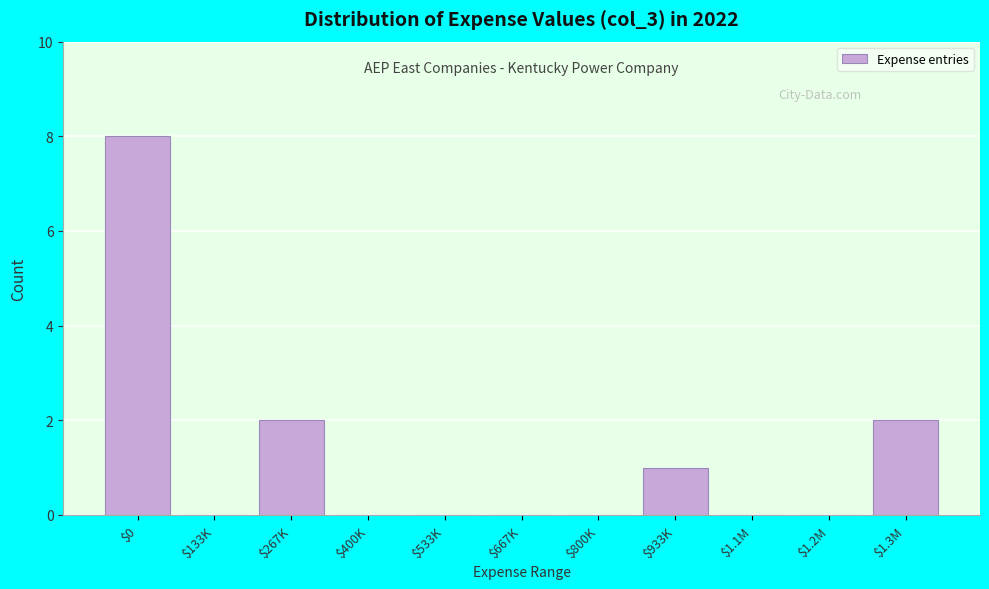

True or false: the data shows 8 at $0.

True